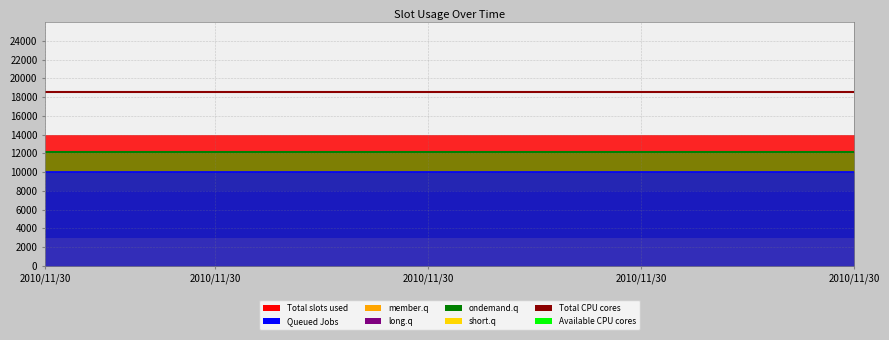

What value does the Available CPU cores series have at 2010/11/30?

12200